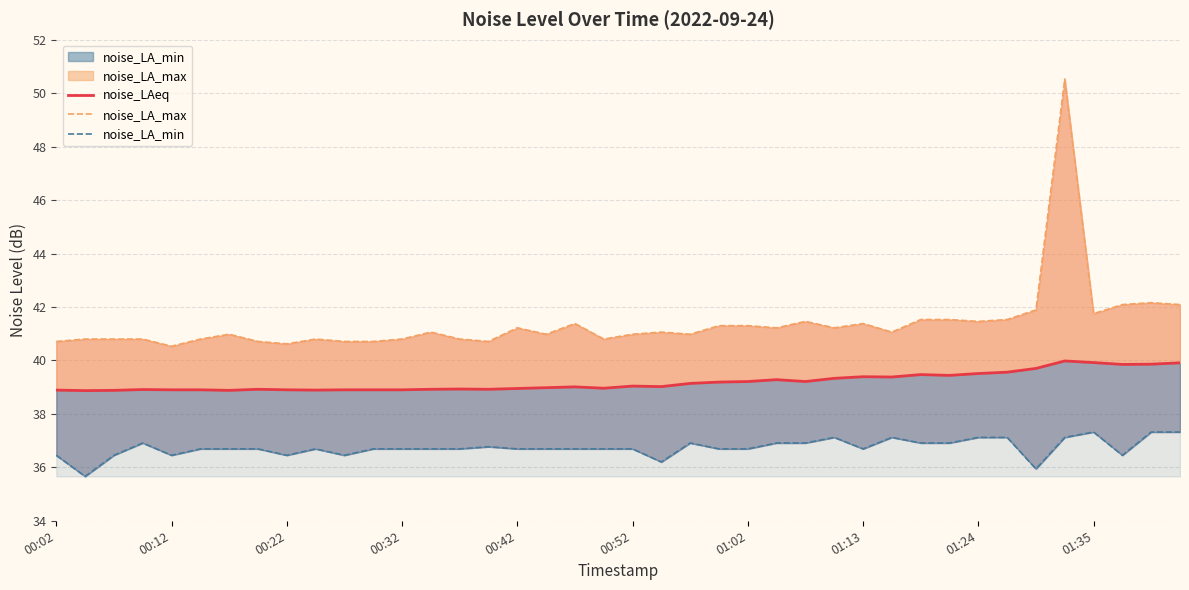

At which category does the chart reach its peak across all series?

35